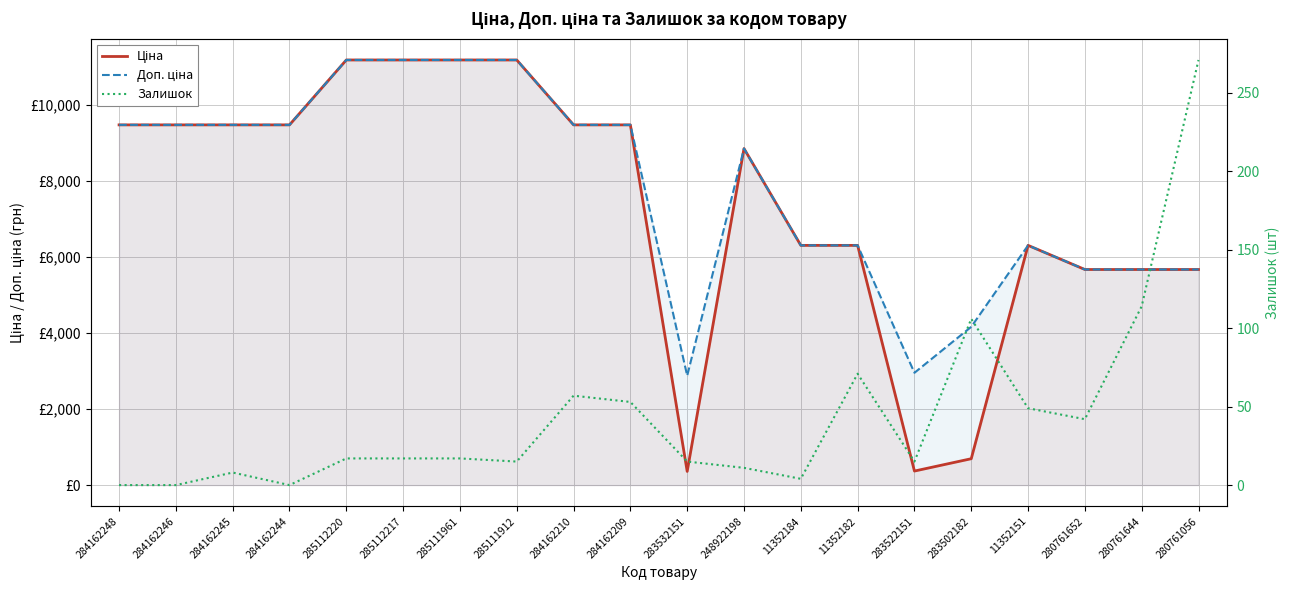

True or false: Залишок and Ціна cross at least once.

False